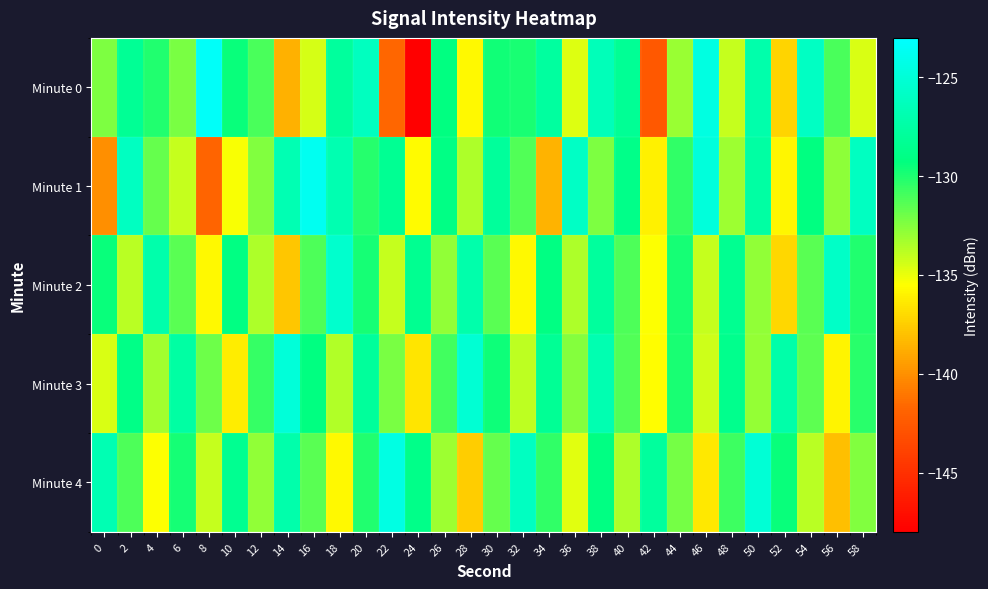

Reading left to right, extract all data points from this chart.

Minute 0: 0=-132.3	2=-128.2	4=-130.0	6=-132.3	8=-123.4	10=-129.5	12=-131.1	14=-138.6	16=-134.4	18=-127.8	20=-126.2	22=-141.7	24=-148.4	26=-129.2	28=-135.8	30=-129.7	32=-129.9	34=-127.7	36=-134.7	38=-126.5	40=-128.2	42=-142.6	44=-133.0	46=-124.5	48=-134.1	50=-127.2	52=-137.2	54=-126.0	56=-131.1	58=-134.6
Minute 1: 0=-140.1	2=-126.0	4=-131.7	6=-134.1	8=-141.8	10=-135.3	12=-132.4	14=-126.7	16=-123.7	18=-126.8	20=-130.1	22=-128.3	24=-135.7	26=-129.0	28=-133.5	30=-127.9	32=-131.2	34=-138.6	36=-125.9	38=-132.3	40=-128.8	42=-136.0	44=-130.5	46=-124.8	48=-133.1	50=-127.6	52=-135.9	54=-129.2	56=-132.7	58=-126.1
Minute 2: 0=-129.5	2=-133.8	4=-127.1	6=-131.5	8=-135.8	10=-129.1	12=-133.5	14=-137.8	16=-131.1	18=-125.5	20=-129.8	22=-134.1	24=-128.5	26=-132.8	28=-127.1	30=-131.5	32=-135.8	34=-129.1	36=-133.5	38=-127.8	40=-131.1	42=-135.5	44=-129.8	46=-134.1	48=-128.5	50=-132.8	52=-137.1	54=-131.5	56=-125.8	58=-130.1
Minute 3: 0=-134.6	2=-128.9	4=-133.2	6=-127.6	8=-131.9	10=-136.2	12=-130.6	14=-124.9	16=-129.2	18=-133.6	20=-127.9	22=-132.2	24=-136.6	26=-130.9	28=-125.2	30=-129.6	32=-133.9	34=-128.2	36=-132.6	38=-126.9	40=-131.2	42=-135.6	44=-129.9	46=-134.2	48=-128.6	50=-132.9	52=-127.2	54=-131.6	56=-135.9	58=-130.2
Minute 4: 0=-126.8	2=-131.1	4=-135.5	6=-129.8	8=-134.1	10=-128.5	12=-132.8	14=-127.1	16=-131.5	18=-135.8	20=-130.1	22=-124.5	24=-128.8	26=-133.1	28=-137.5	30=-131.8	32=-126.1	34=-130.5	36=-134.8	38=-129.1	40=-133.5	42=-127.8	44=-132.1	46=-136.5	48=-130.8	50=-125.1	52=-129.5	54=-133.8	56=-138.1	58=-132.5